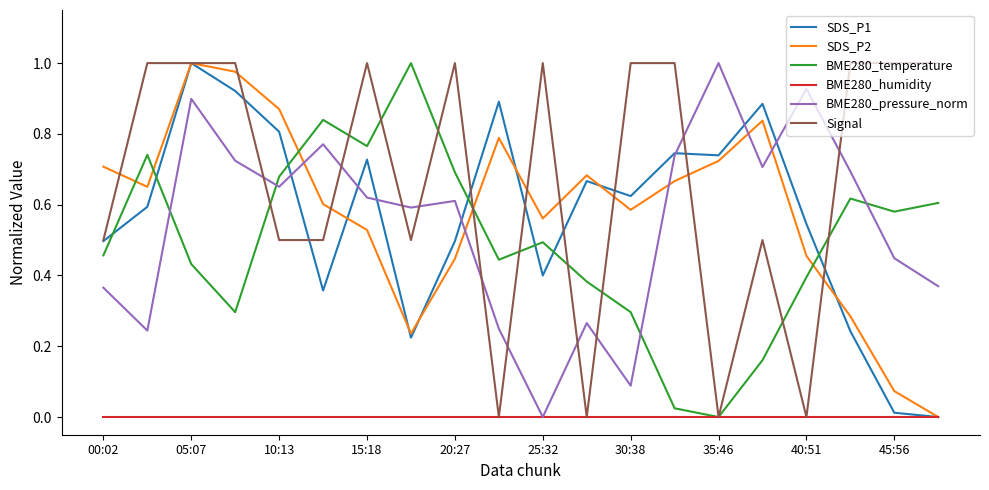

Which series ends up on top after the final intersection of Signal and BME280_pressure_norm?

Signal